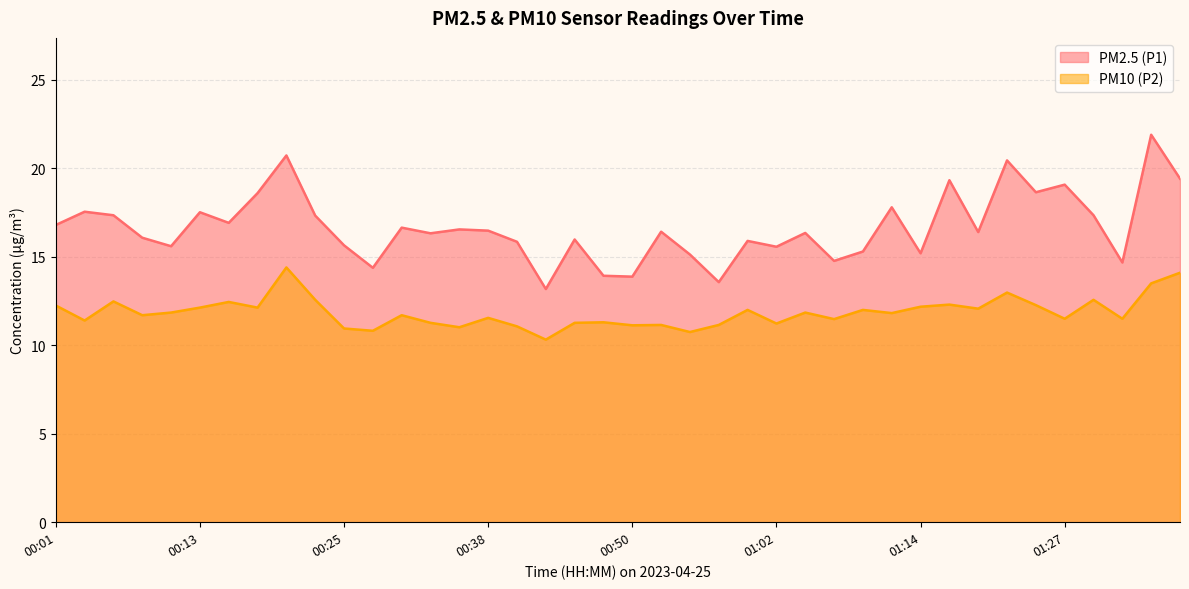

What is the total value across all series at 00:45?

27.2